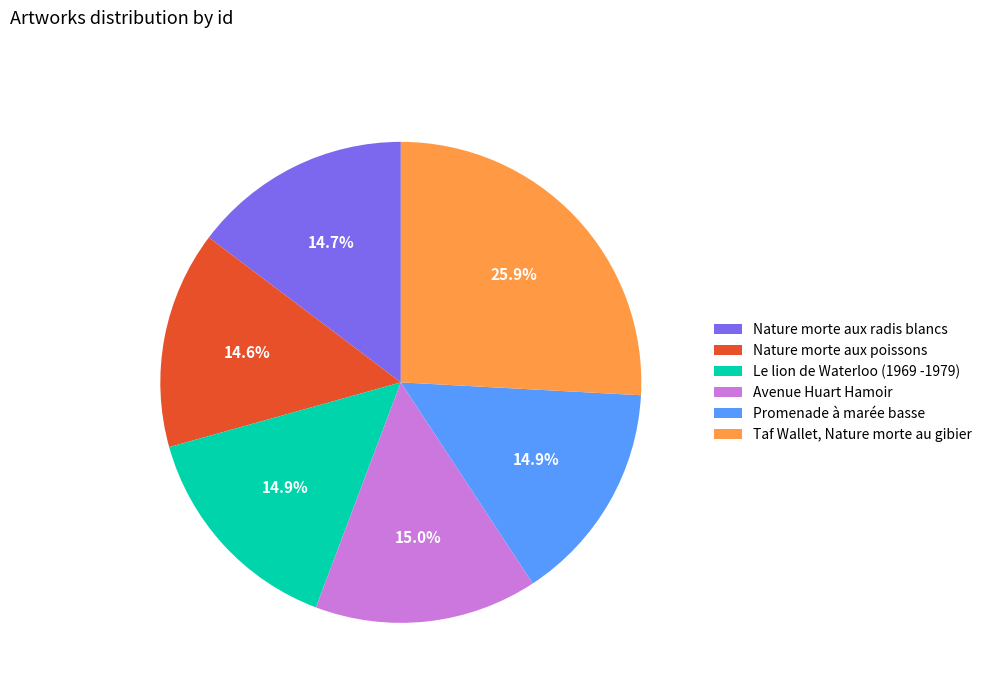

True or false: Avenue Huart Hamoir accounts for 27% of the total.

False